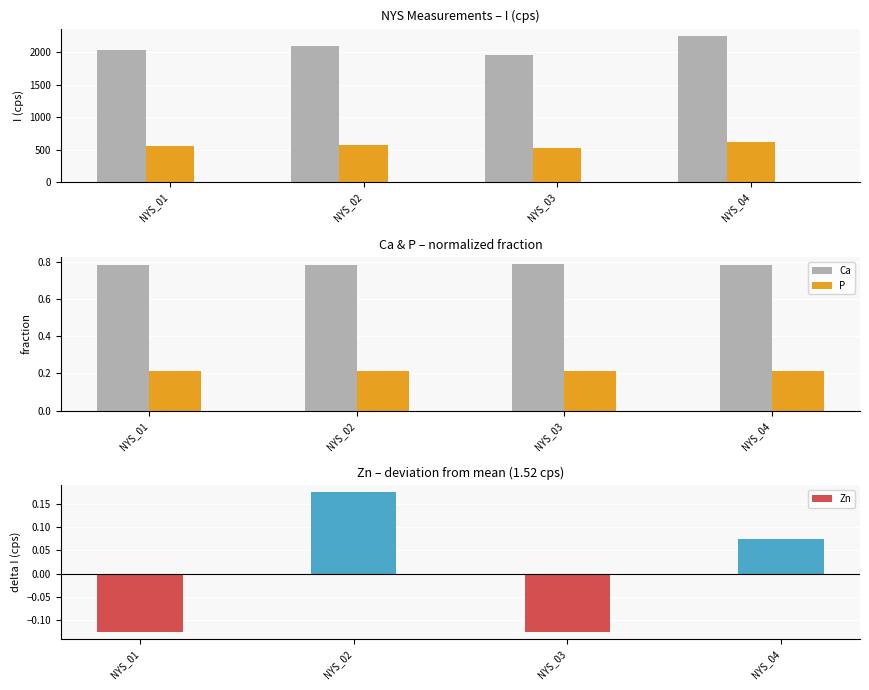

Which series has the widest spread of values?

Zn